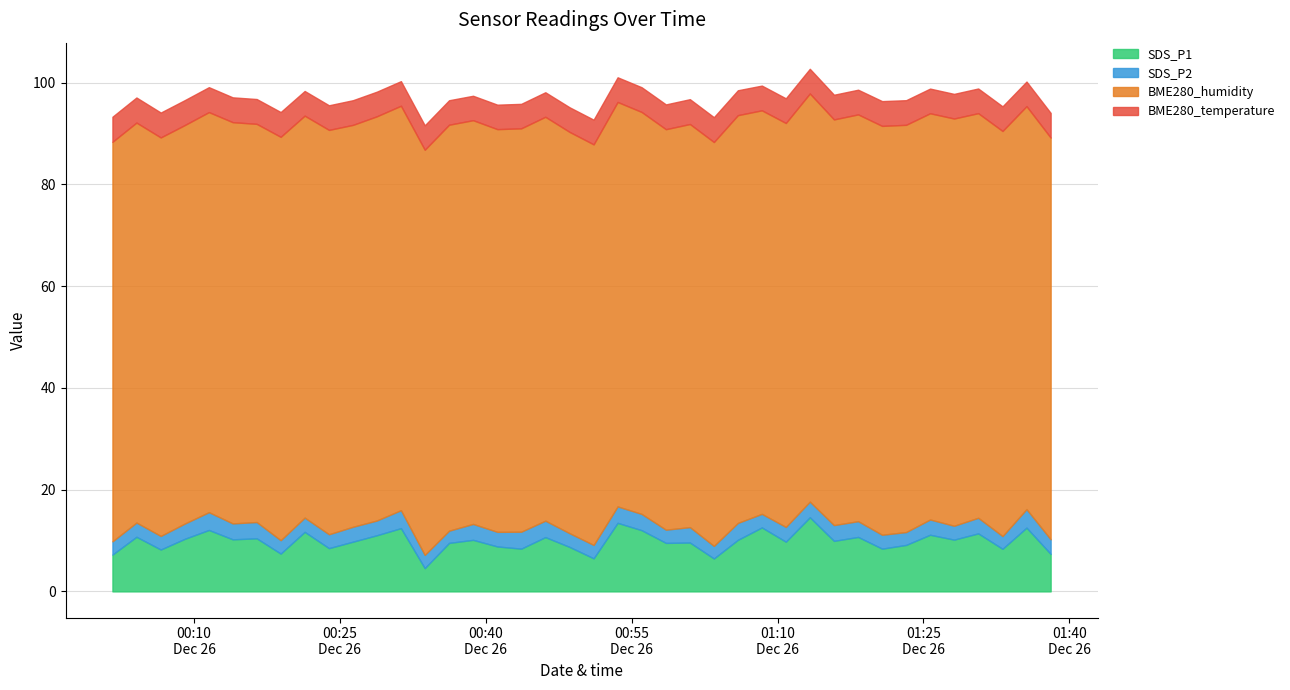

Reading right to left, list all the values displayed in this chart.

SDS_P1: 7.4	12.5	8.4	11.4	10.2	11.1	9.1	8.4	10.7	9.9	14.6	9.8	12.6	10.1	6.5	9.6	9.5	12.0	13.5	6.5	8.7	10.7	8.4	8.8	10.1	9.5	4.6	12.4	11.0	9.8	8.5	11.7	7.4	10.4	10.2	12.1	10.3	8.2	10.7	7.2
SDS_P2: 2.9	3.6	2.5	3.1	2.7	3.0	2.5	2.7	3.1	3.1	3.1	2.9	2.7	3.3	2.5	3.0	2.6	3.2	3.2	2.6	2.7	3.2	3.3	2.9	3.1	2.4	2.6	3.5	2.9	2.9	2.7	2.8	2.6	3.2	3.1	3.5	3.0	2.7	2.8	2.6
BME280_humidity: 78.9	79.2	79.6	79.5	80.0	79.8	80.0	80.3	79.9	79.7	80.2	79.4	79.3	80.1	79.4	79.2	78.7	79.0	79.5	78.7	78.9	79.4	79.3	79.1	79.3	79.8	79.6	79.5	79.4	79.0	79.5	79.0	79.3	78.2	78.8	78.6	78.3	78.3	78.6	78.5
BME280_temperature: 4.8	4.8	4.8	4.8	4.8	4.8	4.8	4.9	4.8	4.8	4.8	4.8	4.9	4.9	4.9	4.9	4.9	4.9	4.8	4.8	4.8	4.8	4.8	4.8	4.8	4.8	4.8	4.8	4.8	4.8	4.8	4.8	4.9	4.9	4.9	4.9	4.9	4.9	4.9	4.9